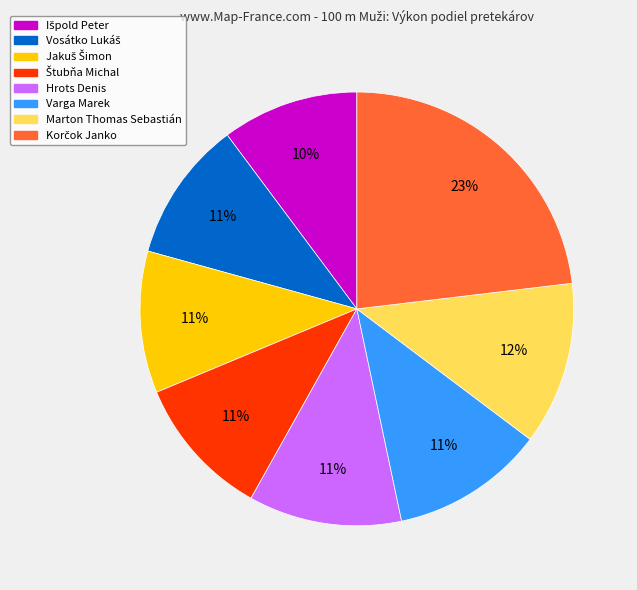

True or false: Hrots Denis accounts for 1% of the total.

False